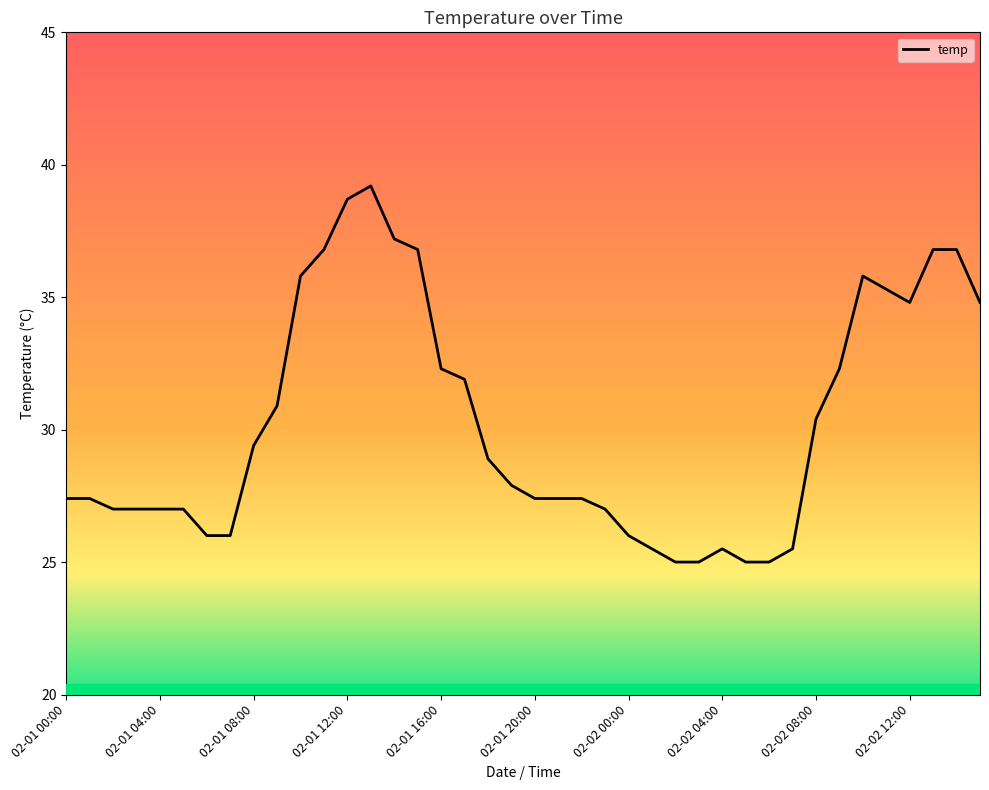

What position from the left is 02-02 02:00?

27